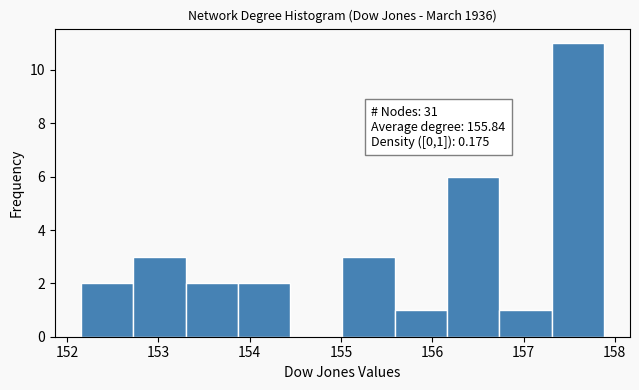

Which range on the x-axis has the tallest bar?

157.3 to 157.9